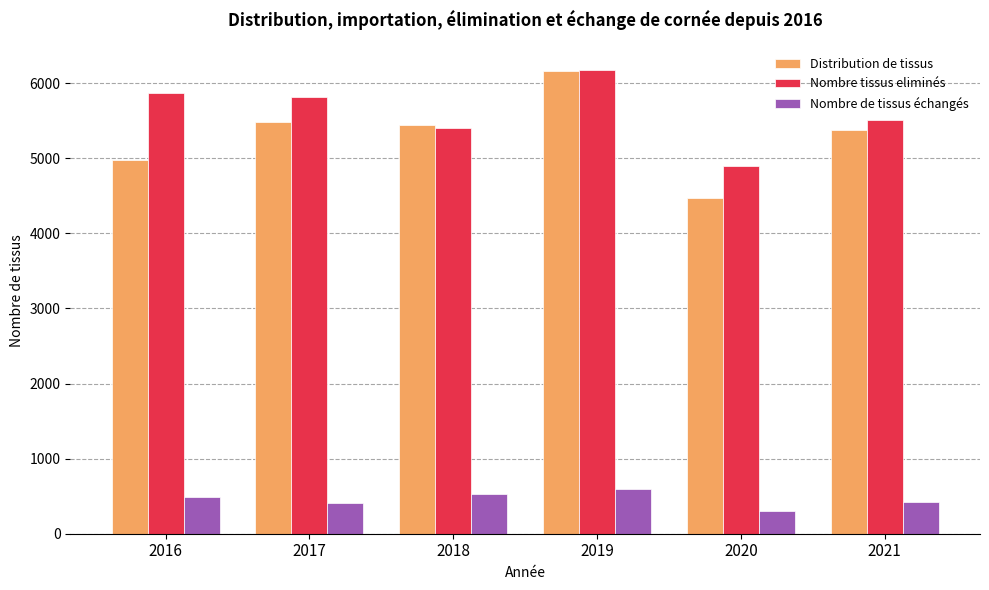

At which label does Nombre tissus eliminés first exceed 5812?

2016